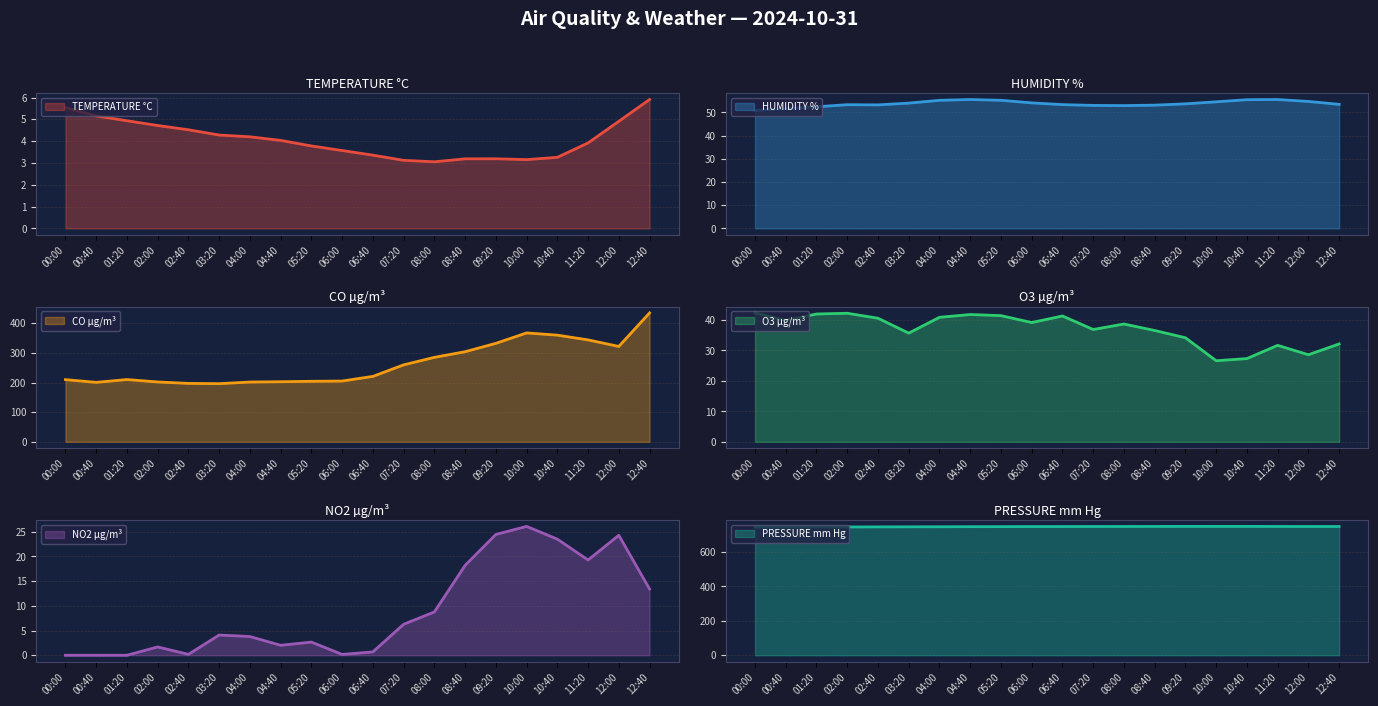

Which series changed the most between 09:20 and 12:00?

CO µg/m³